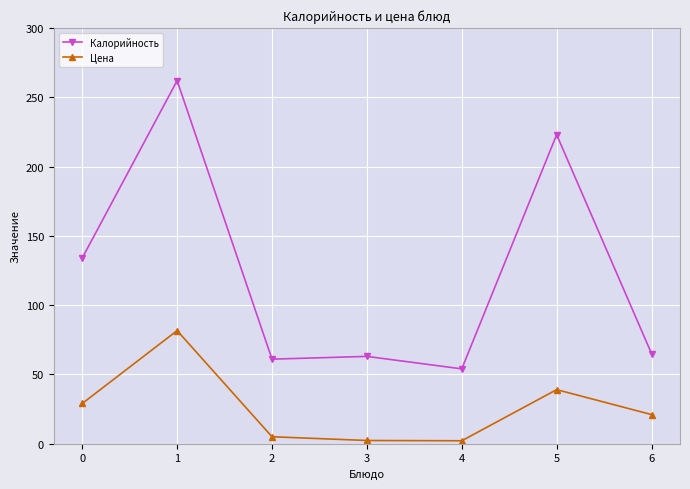

What is the difference between the second highest and second lowest values in the Цена series?

36.7